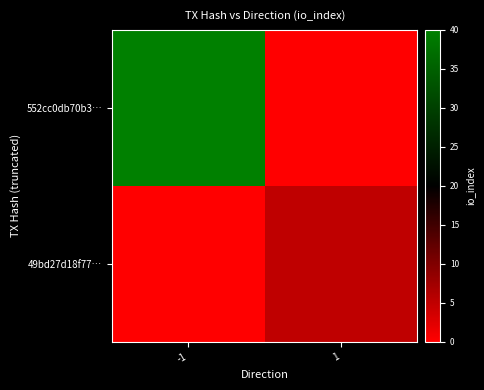

What is the difference between the highest and lowest values at -1?

40